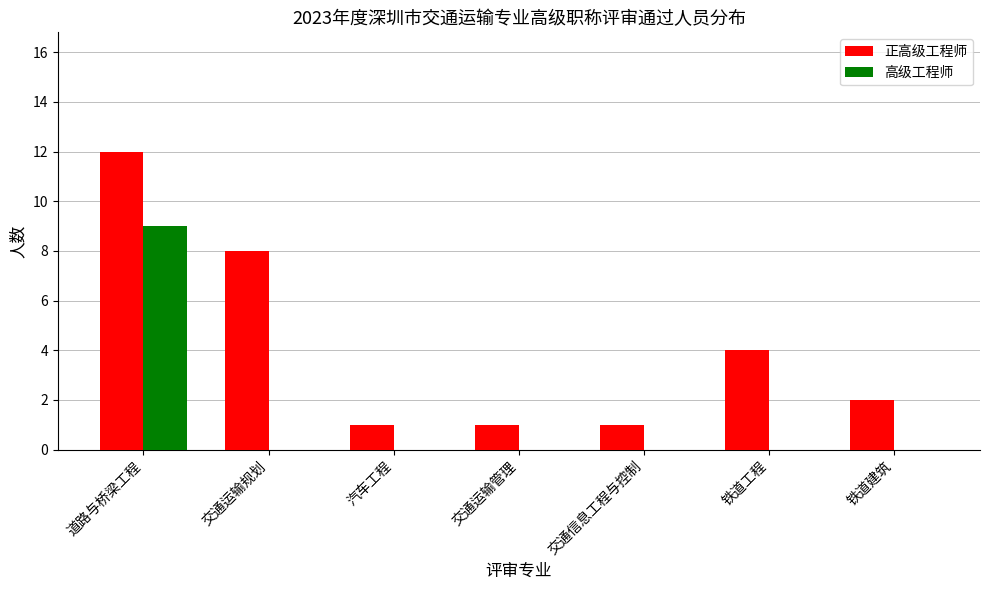

Reading right to left, extract all data points from this chart.

正高级工程师: 2	4	1	1	1	8	12
高级工程师: 0	0	0	0	0	0	9